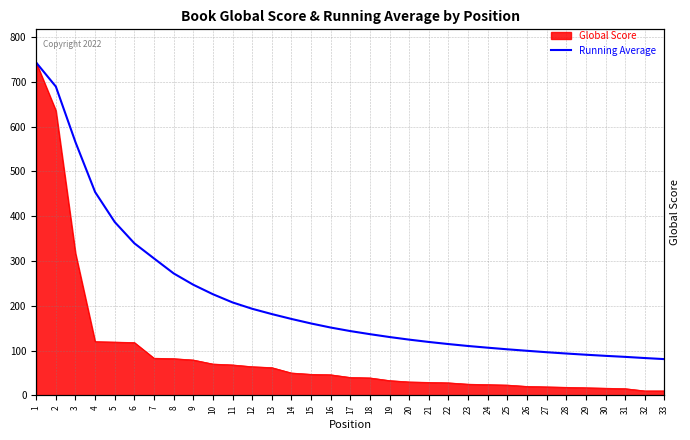

Which has a higher value, 7 or 14?

7